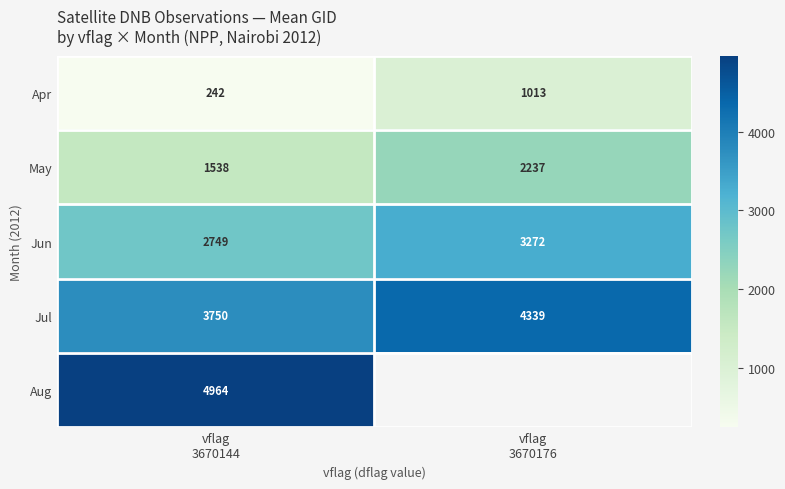

Count the number of data series in this chart.

5